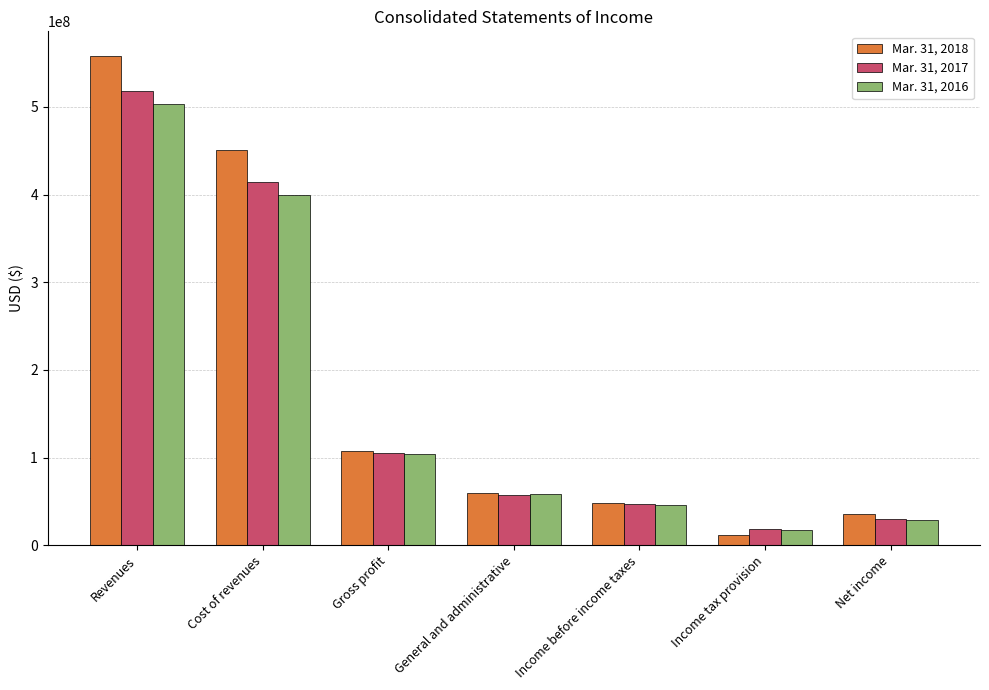

What is the average value of the Mar. 31, 2018 series?

181693714